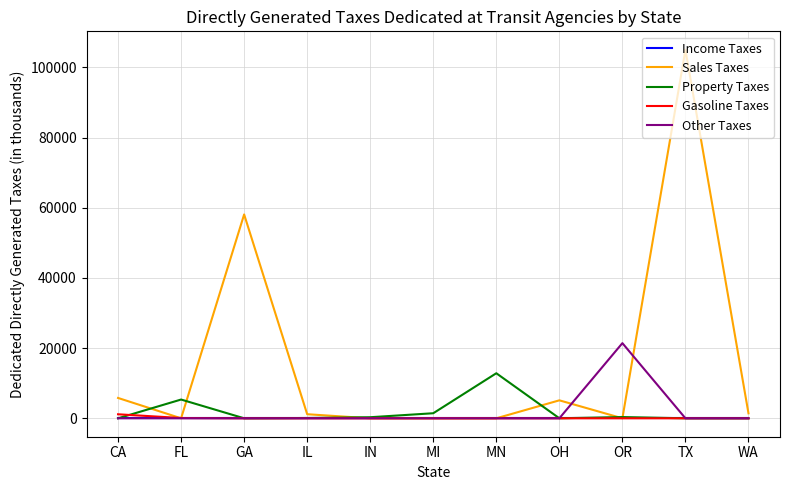

At which label does Sales Taxes reach its peak?

TX